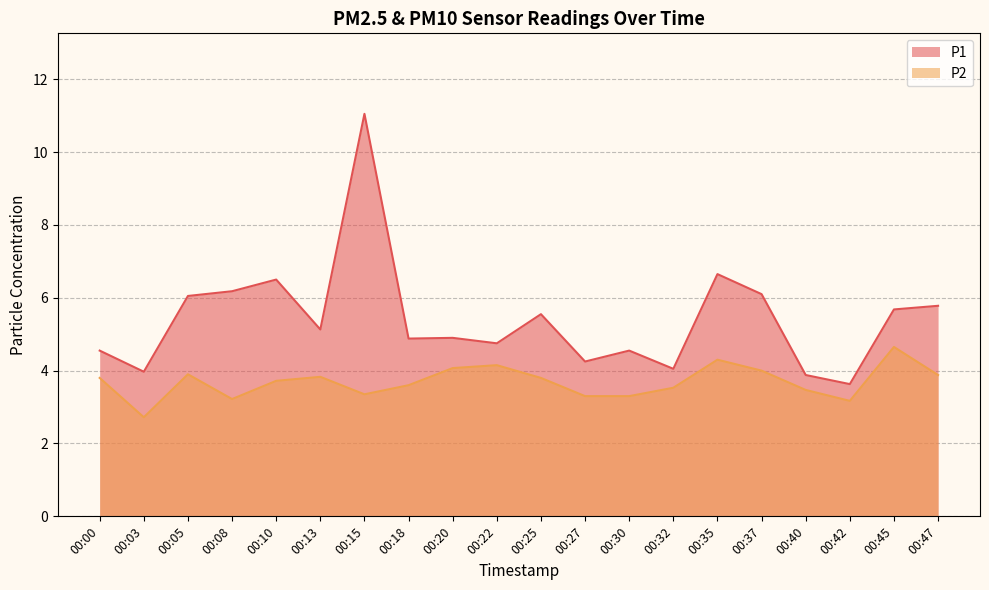

What is the difference between the maximum and minimum values in the P1 series?

7.4